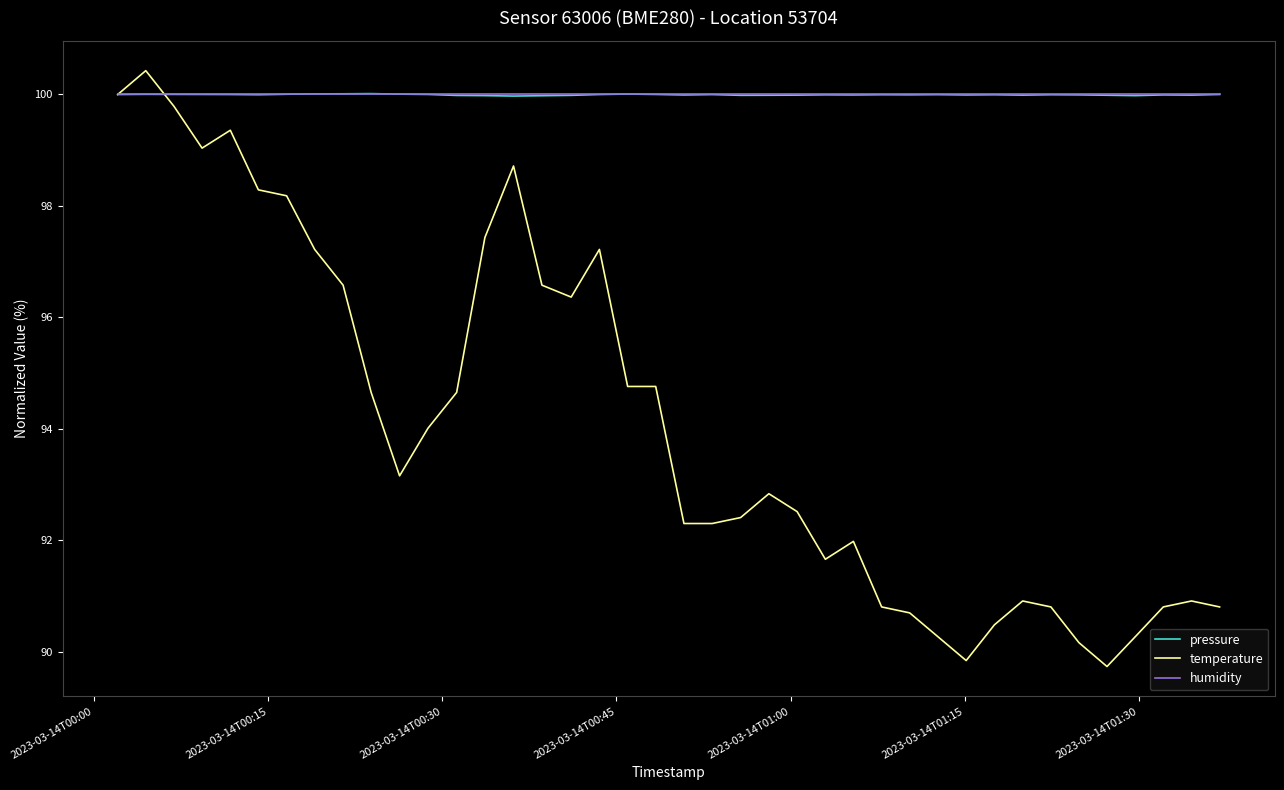

What is the minimum value shown in the chart?

89.7